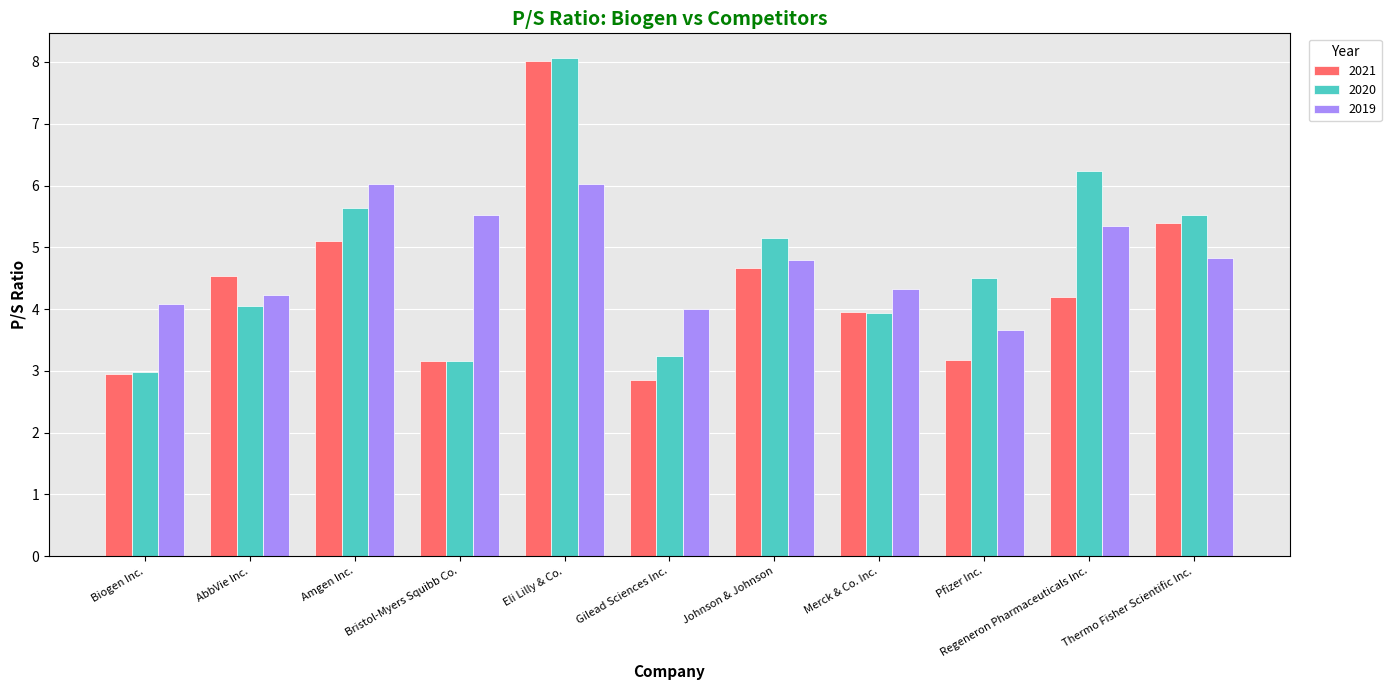

What is the difference between the maximum and minimum values in the 2021 series?

5.2